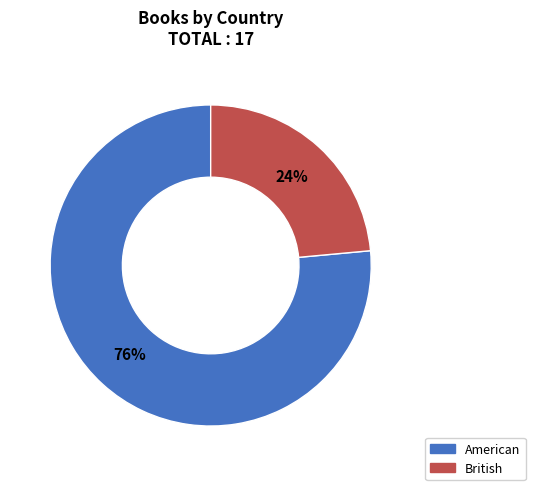

Does British account for over 50% of the chart?

No